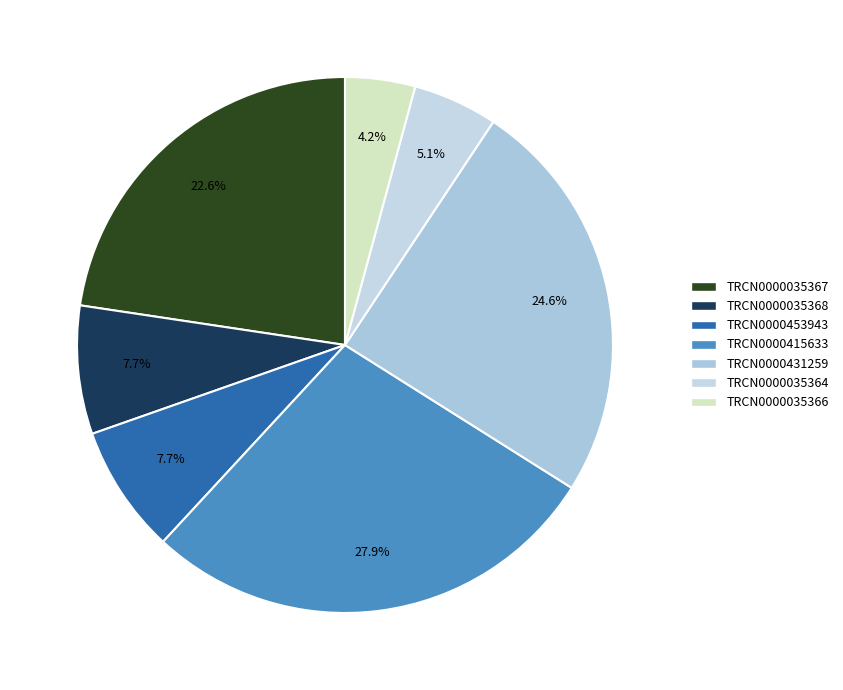

What is the largest slice in the pie chart?

TRCN0000415633